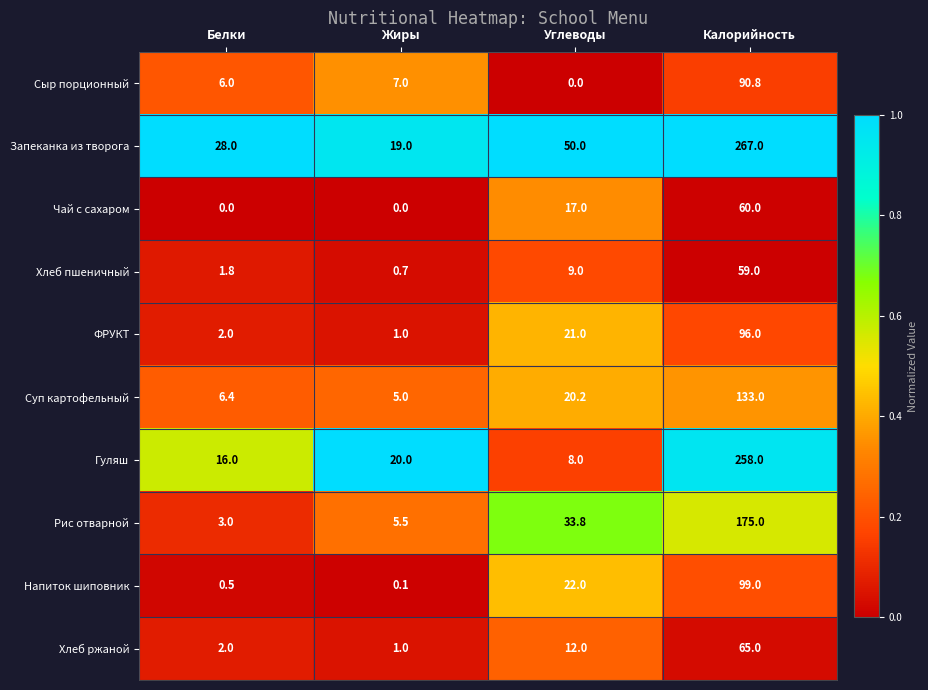

What value does the ФРУКТ series have at Углеводы?

21.0